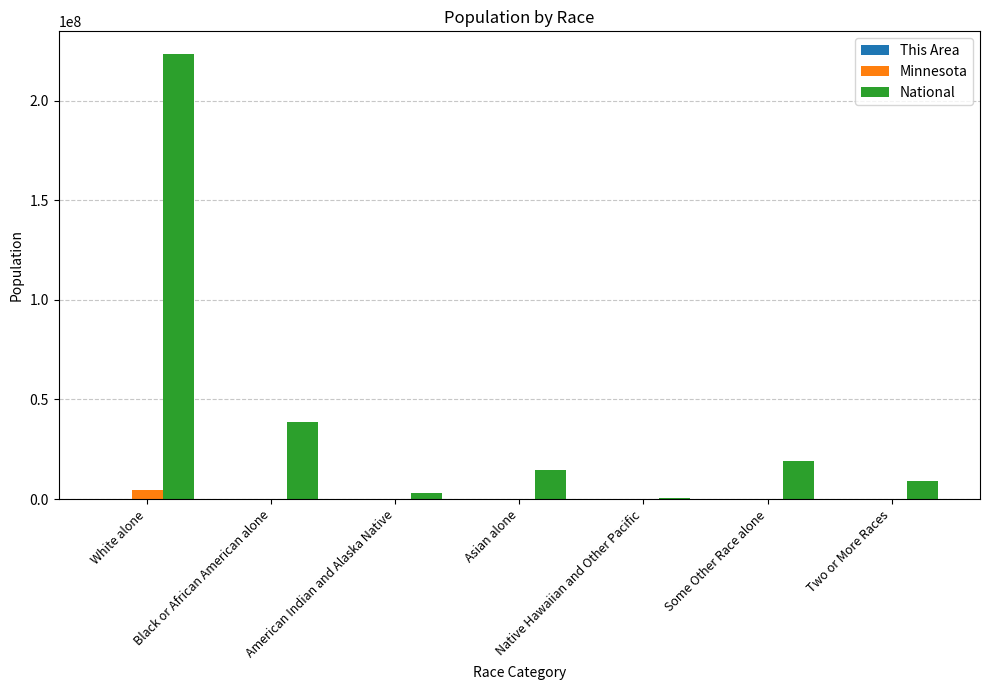

What is the greatest value displayed?

223553265